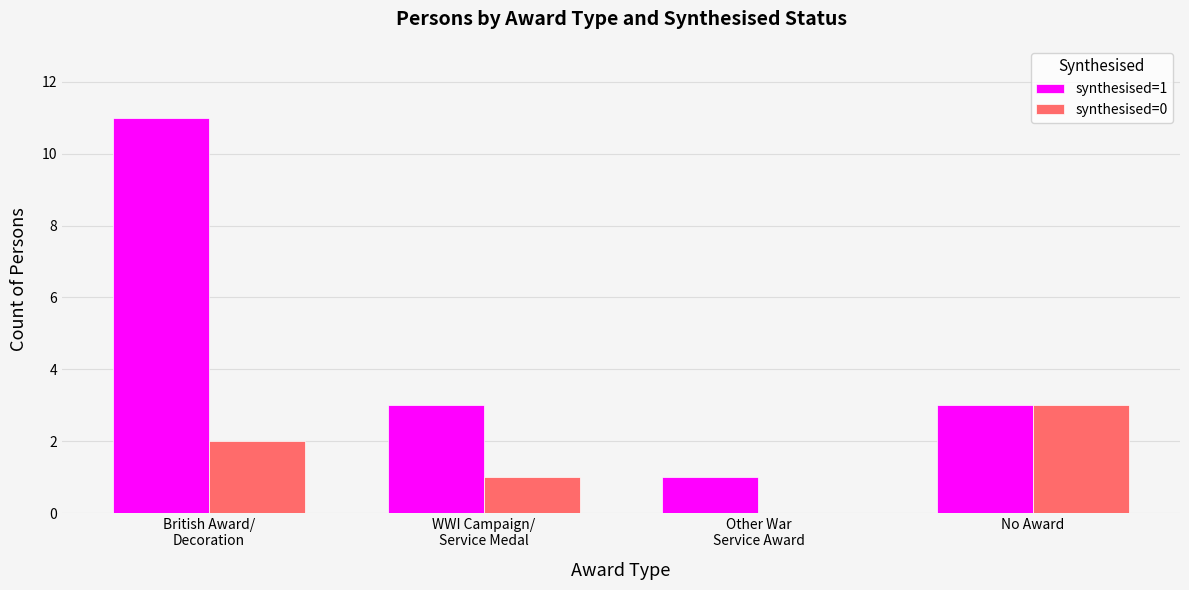

What is the total value across all series at No Award?

6